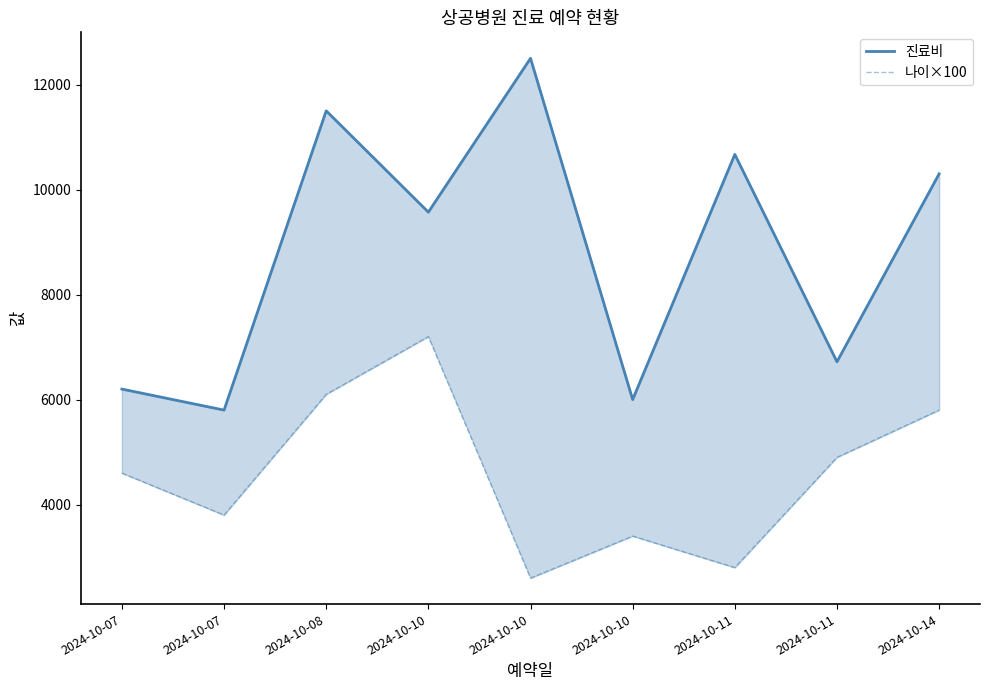

How many data points in 나이×100 are above 4600?

4